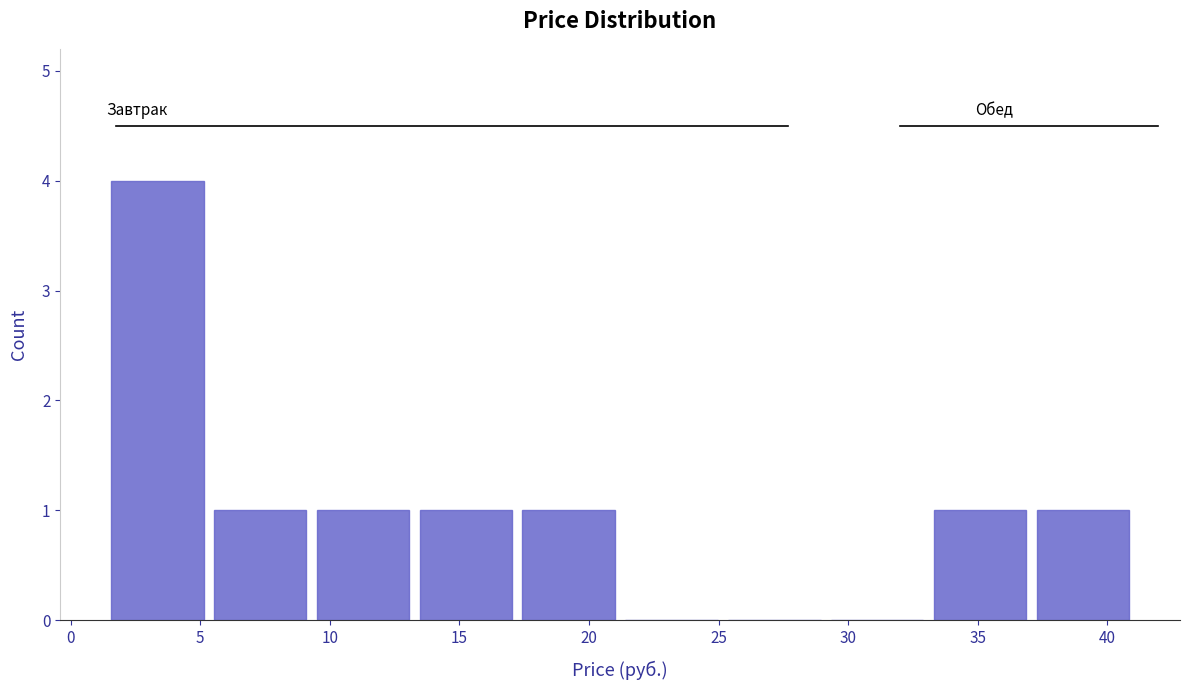

Reading left to right, list every bar in this chart as the range it spans on the x-axis followed by its height. Neither the bar edges nor the heights are printed on the chart, so give them approximately, as read against the axes.

1.5 to 5.5: 4
5.5 to 9.5: 1
9.5 to 13.5: 1
13.5 to 17.0: 1
17.0 to 21.0: 1
21.0 to 25.0: 0
25.0 to 29.0: 0
29.0 to 33.0: 0
33.0 to 37.0: 1
37.0 to 41.0: 1